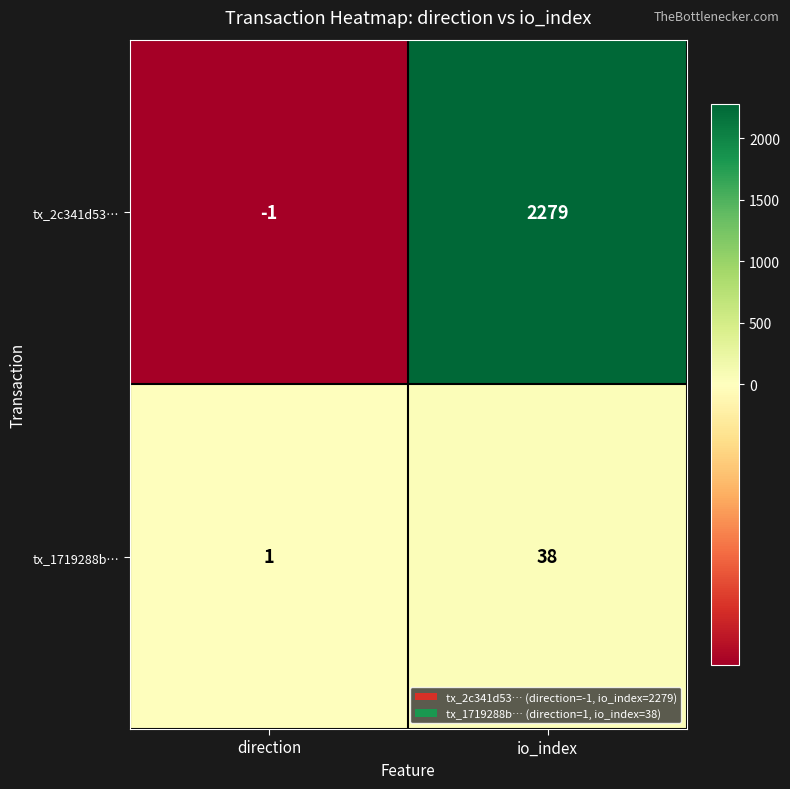

Between direction and io_index, which series saw the biggest shift?

tx_2c341d53…